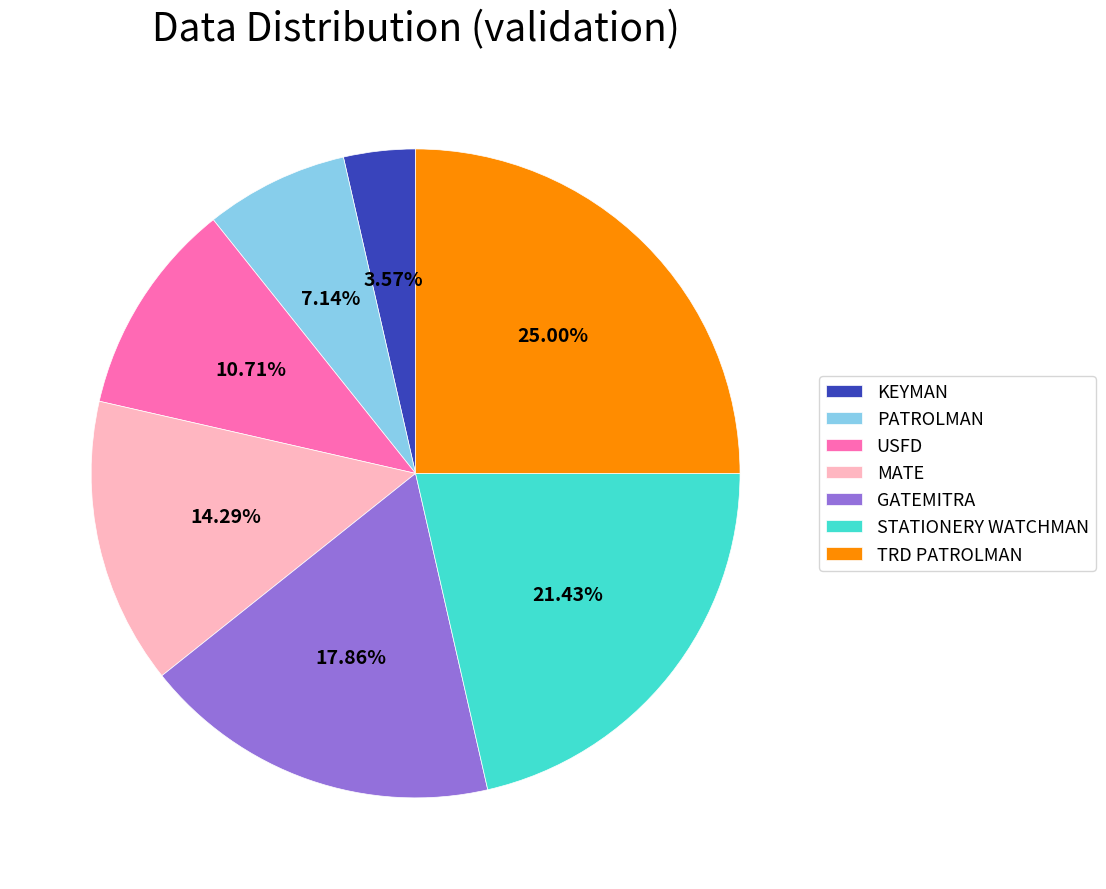

Which has a higher value, KEYMAN or STATIONERY WATCHMAN?

STATIONERY WATCHMAN